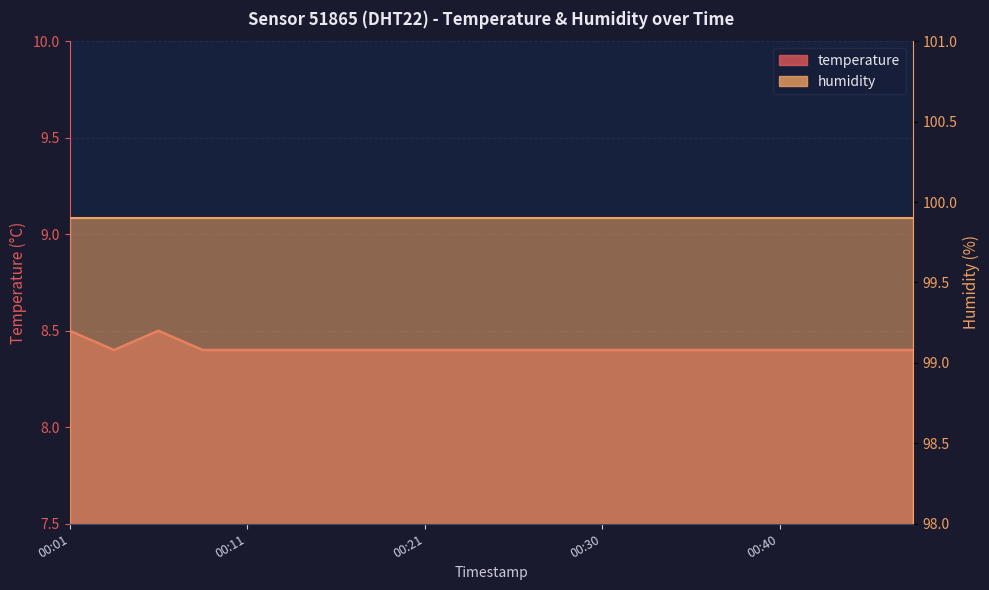

Approximately how many times larger is the value at 00:13 compared to 00:43?

1.0